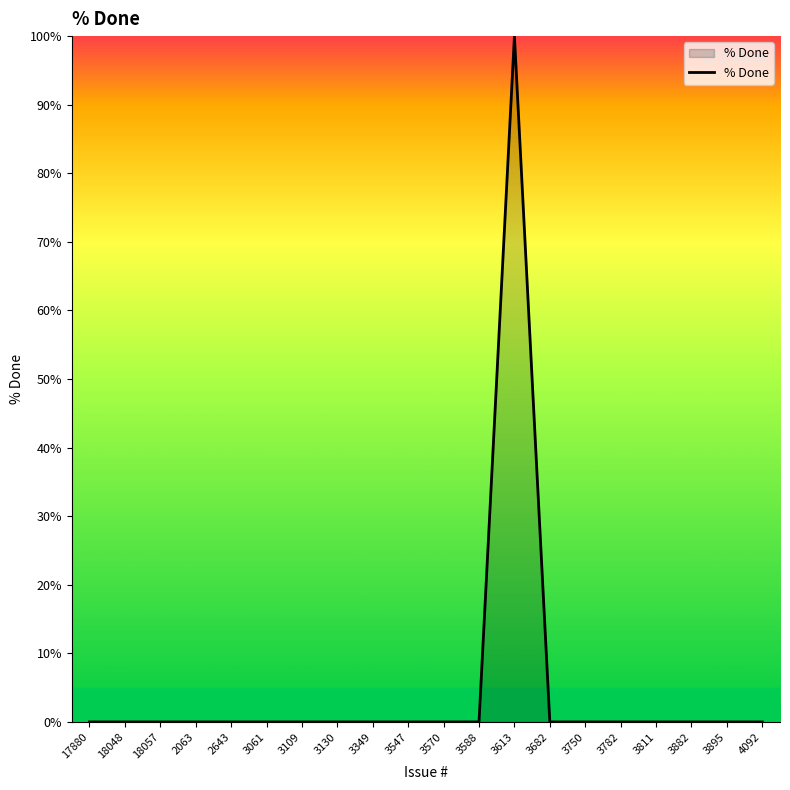

What is the sum of all values?

100